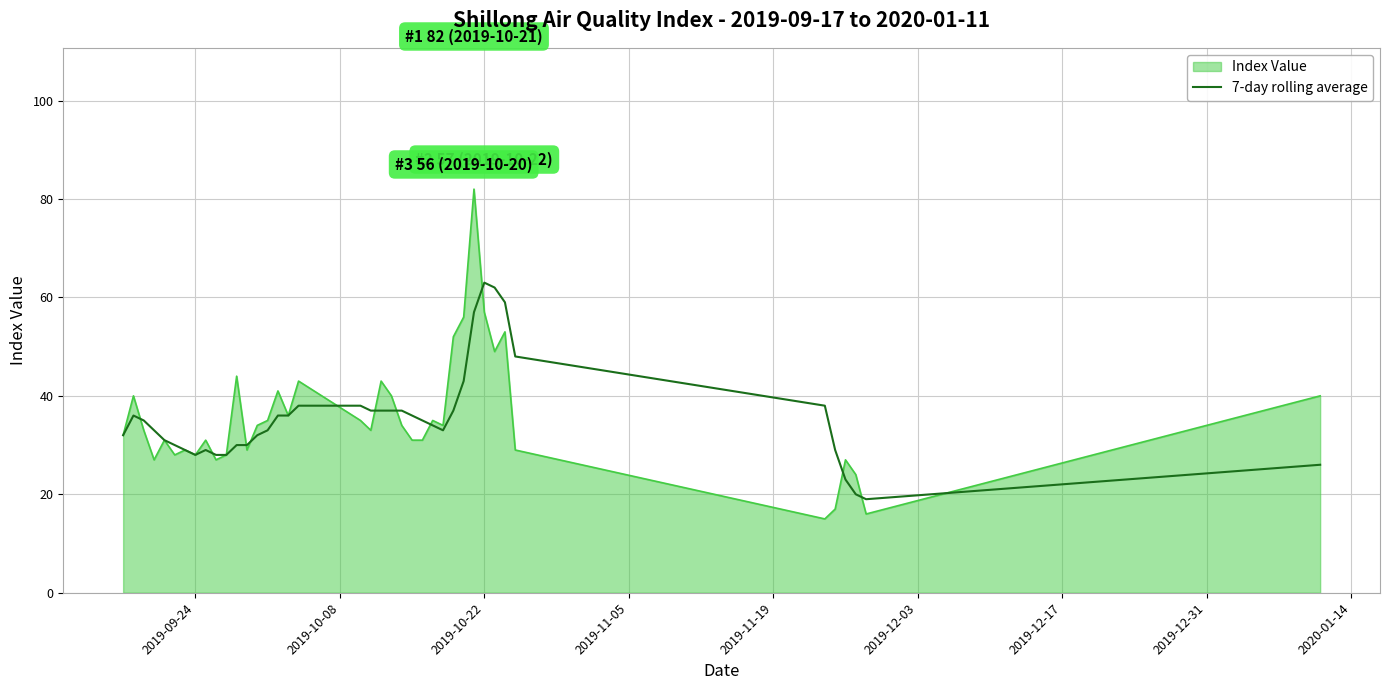

List the series in order of their peak value, lowest first.

7-day rolling average, Index Value